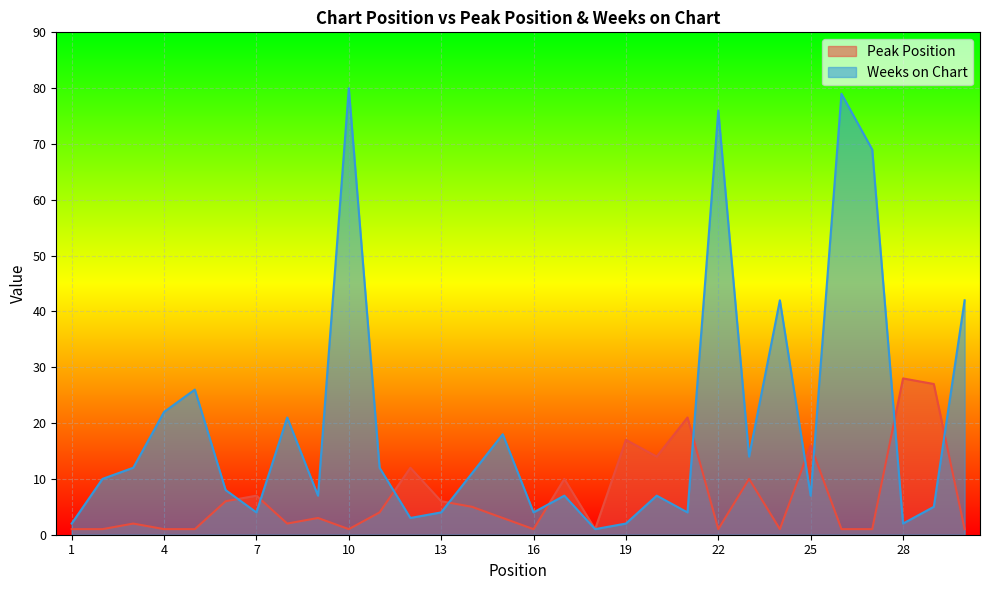

What is the minimum value for Weeks on Chart?

1